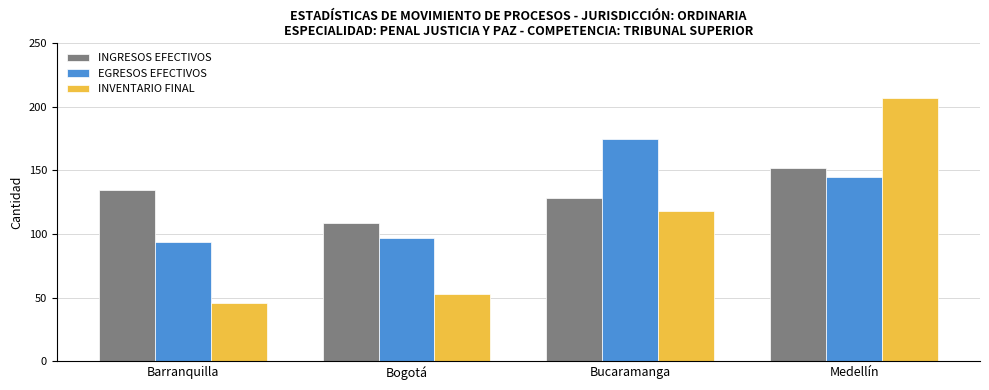

What is the sum of the INGRESOS EFECTIVOS values at Barranquilla and Bogotá?

244